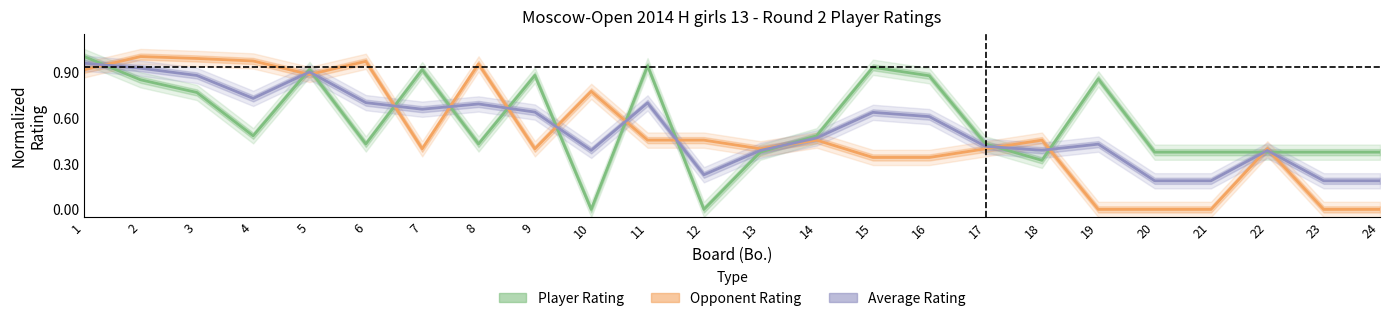

Where is the first local maximum for Opponent Rating?

2